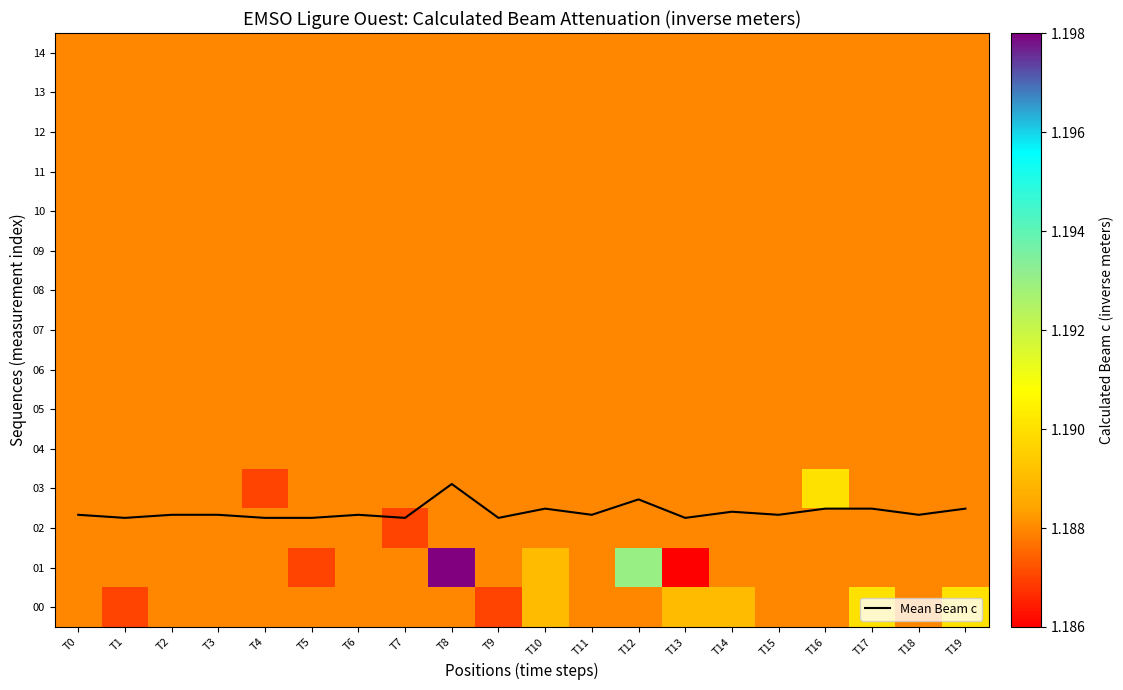

Which has a higher value, T12 or T15?

T12